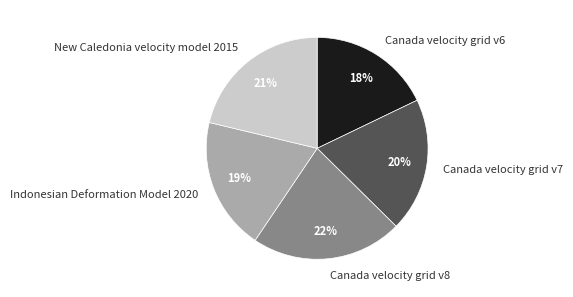

How many segments does this pie chart have?

5